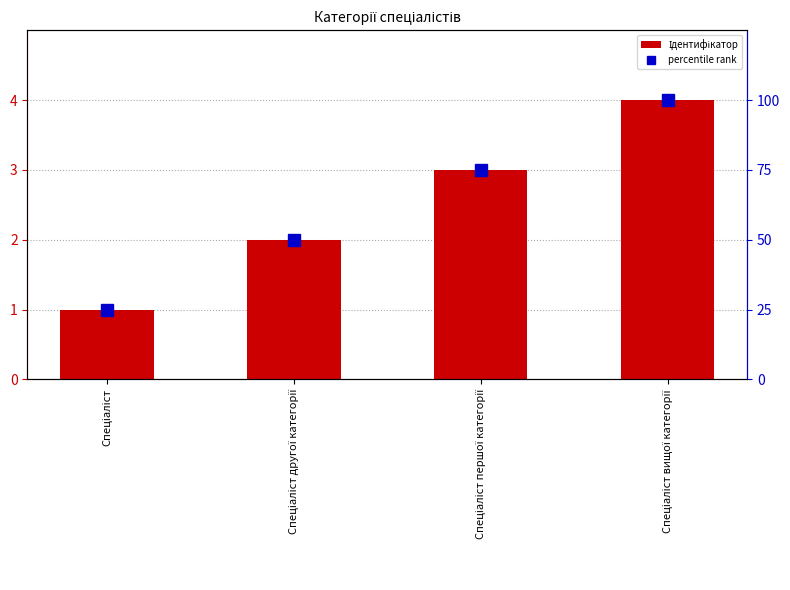

What is the value of the percentile rank bar at the 2nd from the left?

50